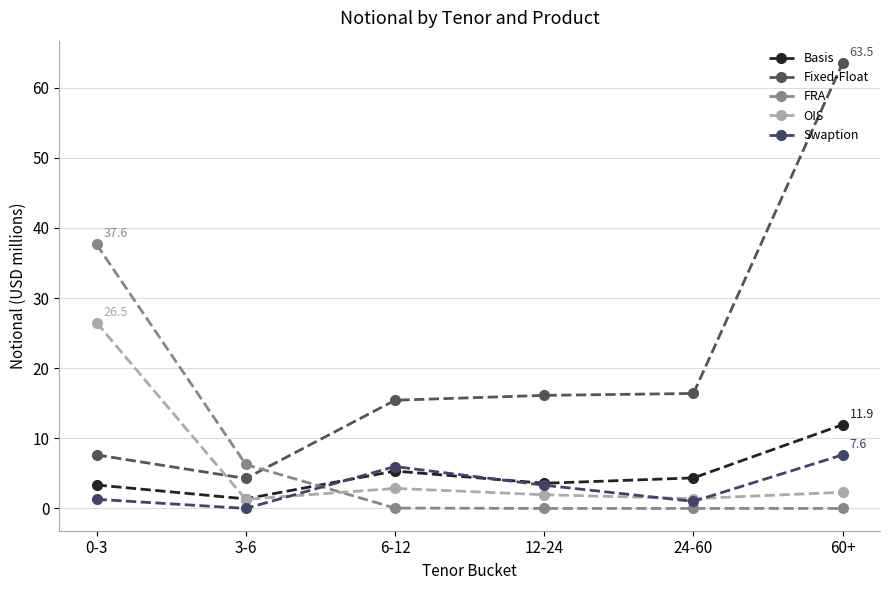

What is the value of the OIS point at the 1st from the left?

26.5